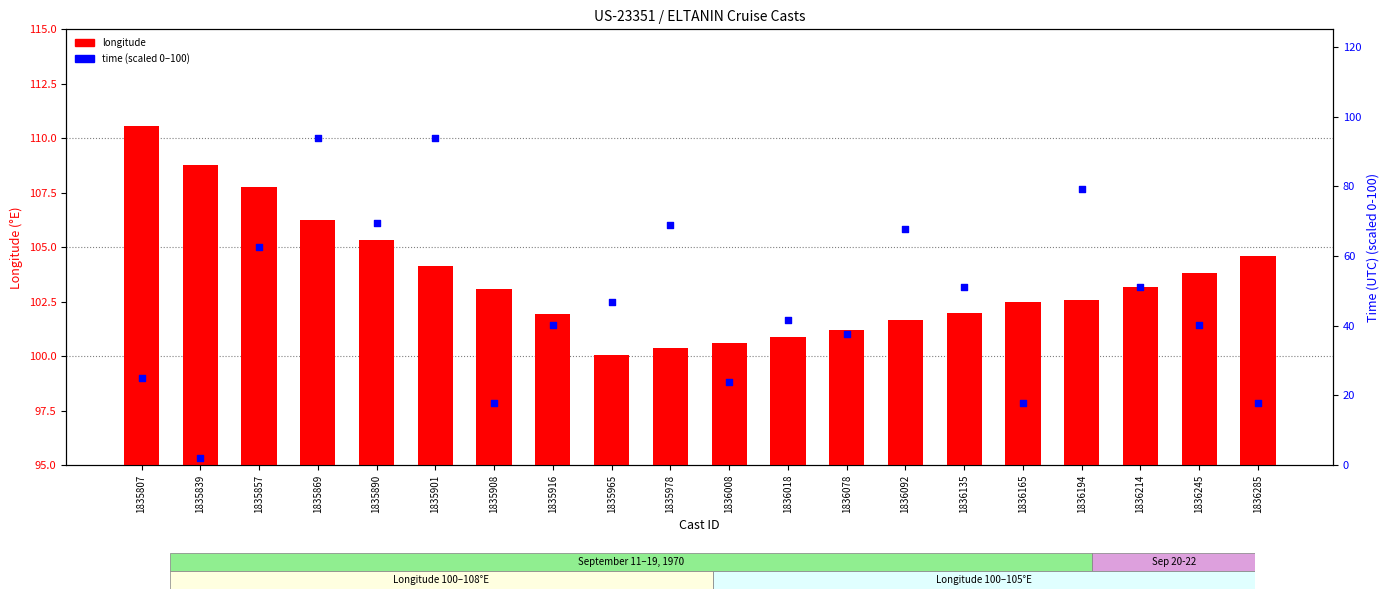

What are all the series names shown in the legend?

longitude, time (scaled 0-100)